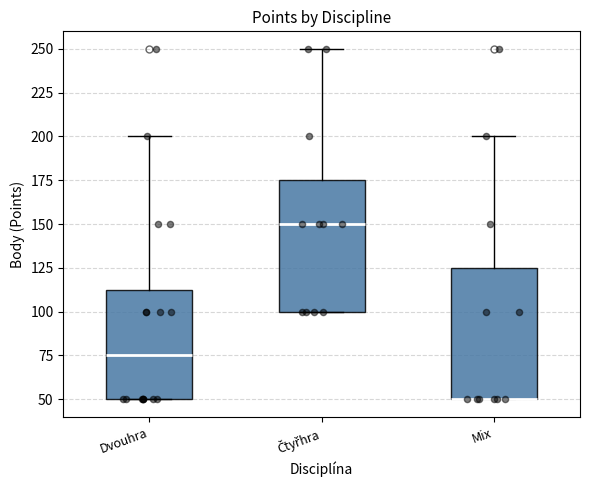

Reading left to right, transcribe this box plot: for each box, give where its median line is, the range the box spans, and where its two whiskers end, as read against the y-axis. The values are not printed on the chart, so give them approximately, as read against the axis.

Dvouhra: median 75, box 50 to 115, whiskers 50 to 200
Čtyřhra: median 150, box 100 to 175, whiskers 100 to 250
Mix: median 50 (drawn on the box's lower edge), box 50 to 125, whiskers 50 to 200